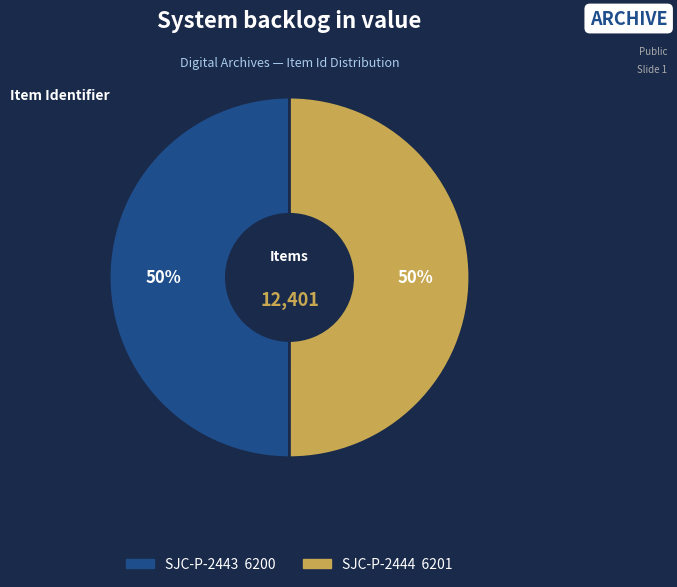

The SJC-P-2443 slice represents 65% of the pie. True or false?

False